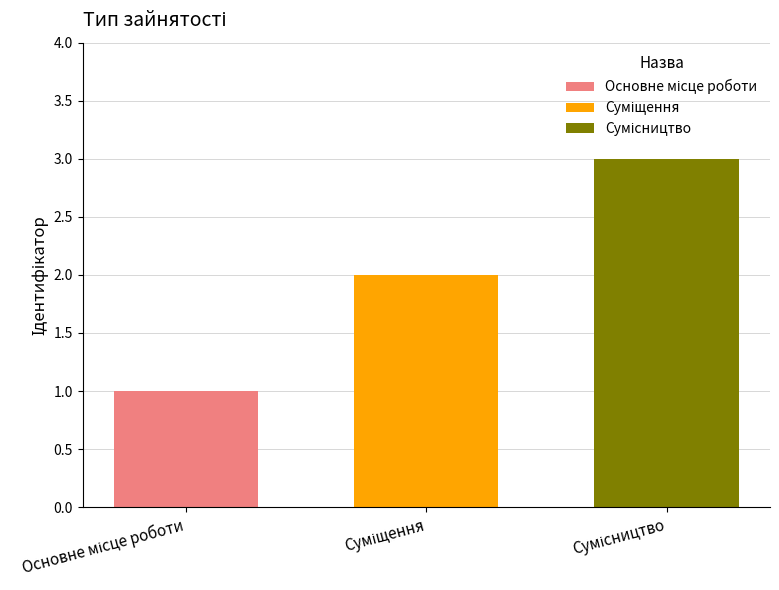

What is the greatest value displayed?

3